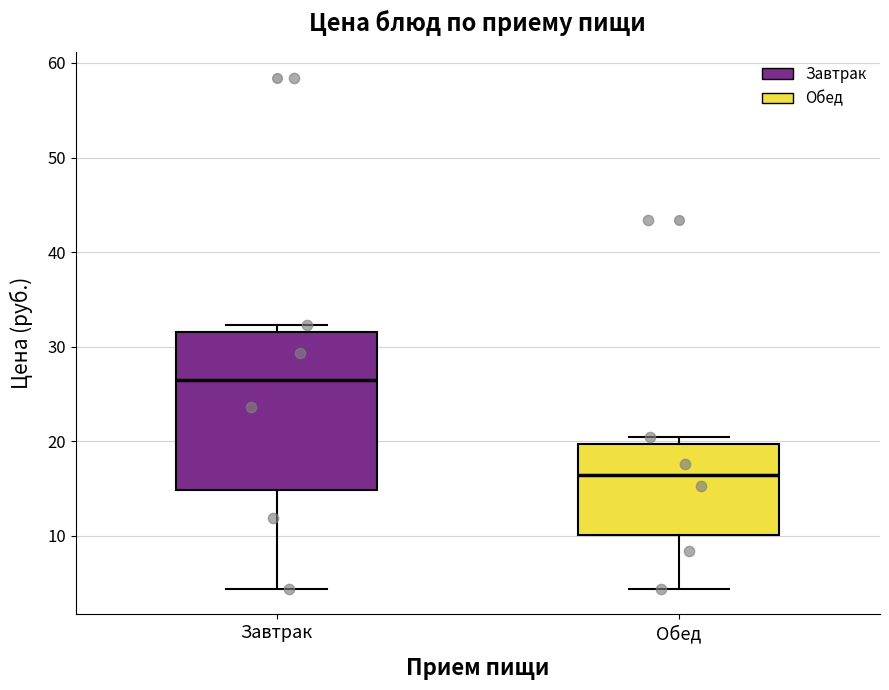

Comparing the boxes themselves (not the whiskers), which one is the tallest?

Завтрак